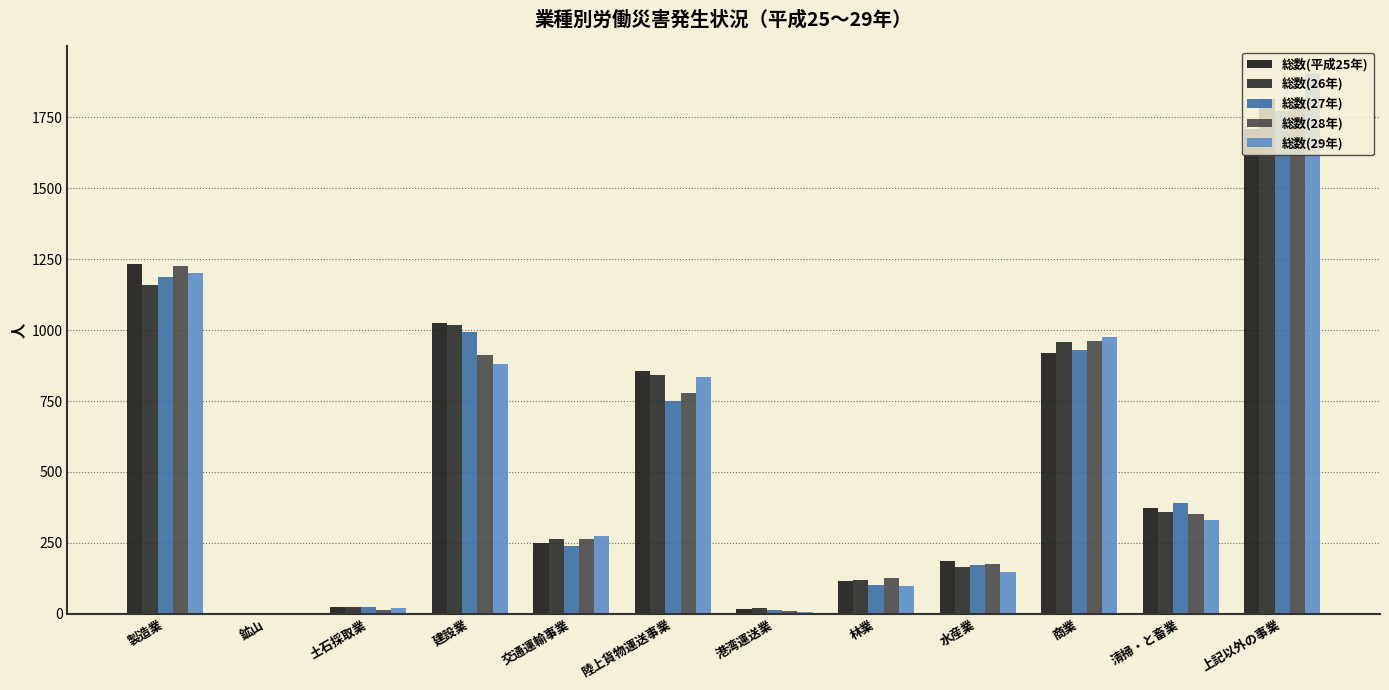

Rank the categories by 総数(28年) value from highest to lowest.

上記以外の事業, 製造業, 商業, 建設業, 陸上貨物運送事業, 清掃・と畜業, 交通運輸事業, 水産業, 林業, 土石採取業, 港湾運送業, 鉱山